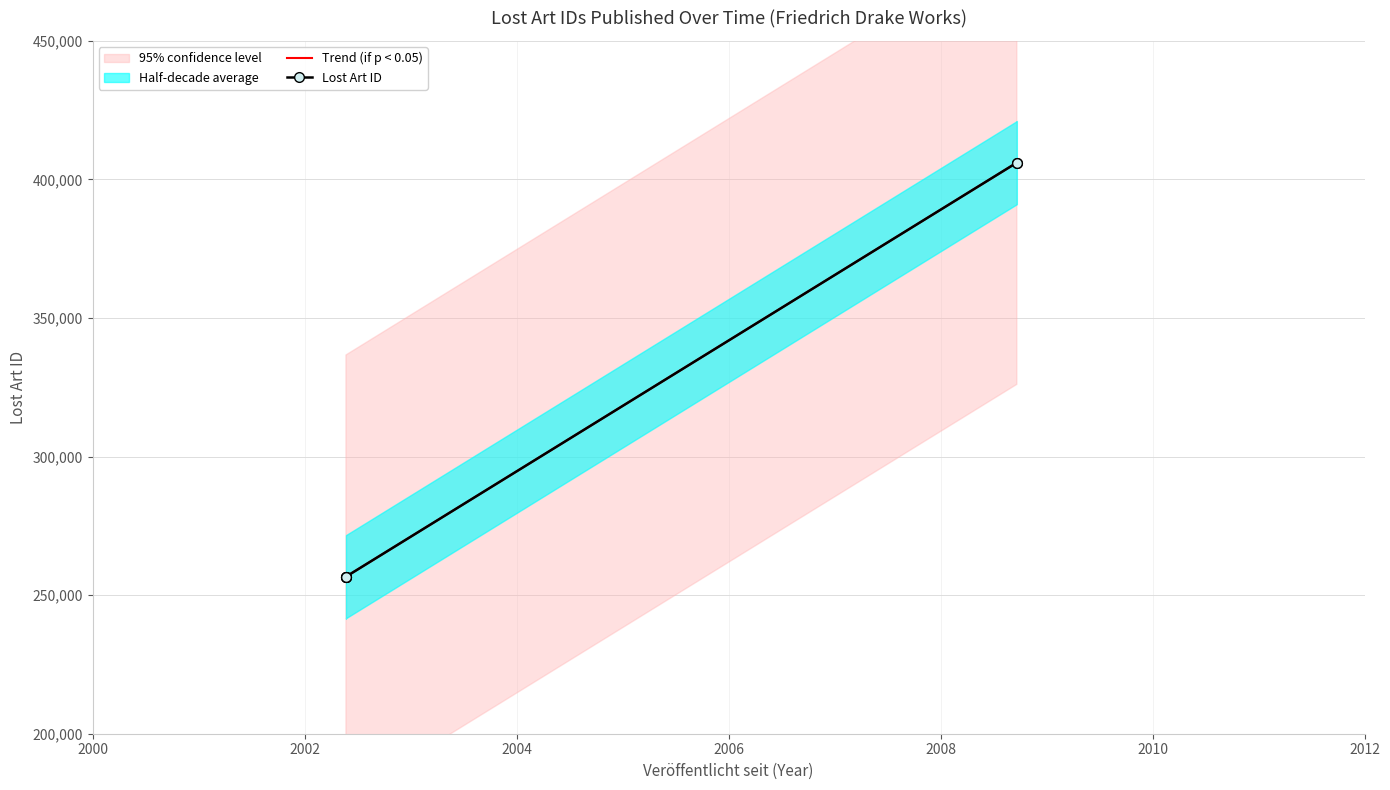

Is this an area chart (filled region under the line)?

No